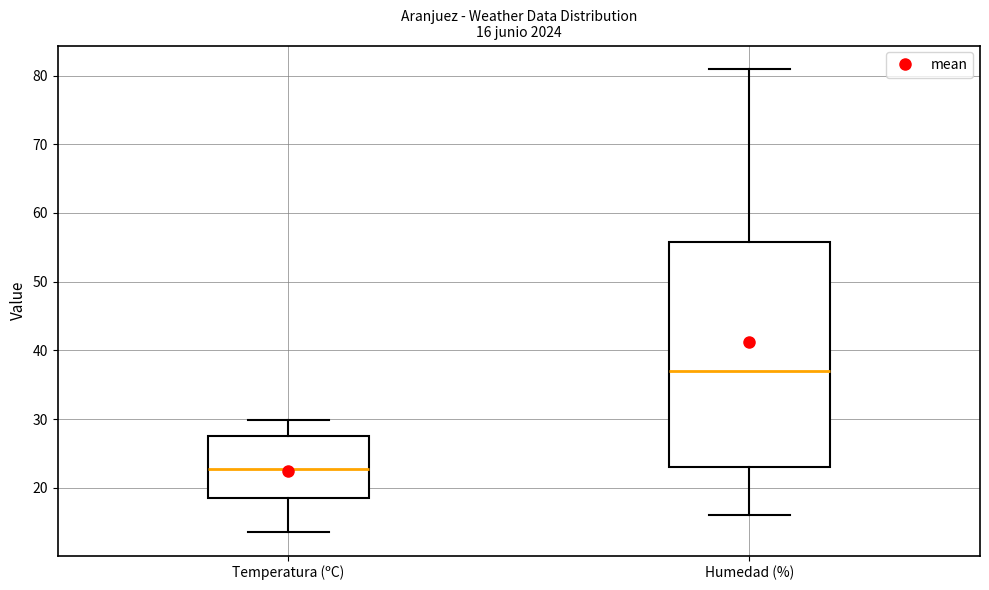

Which box has the lowest median line?

Temperatura (ºC)